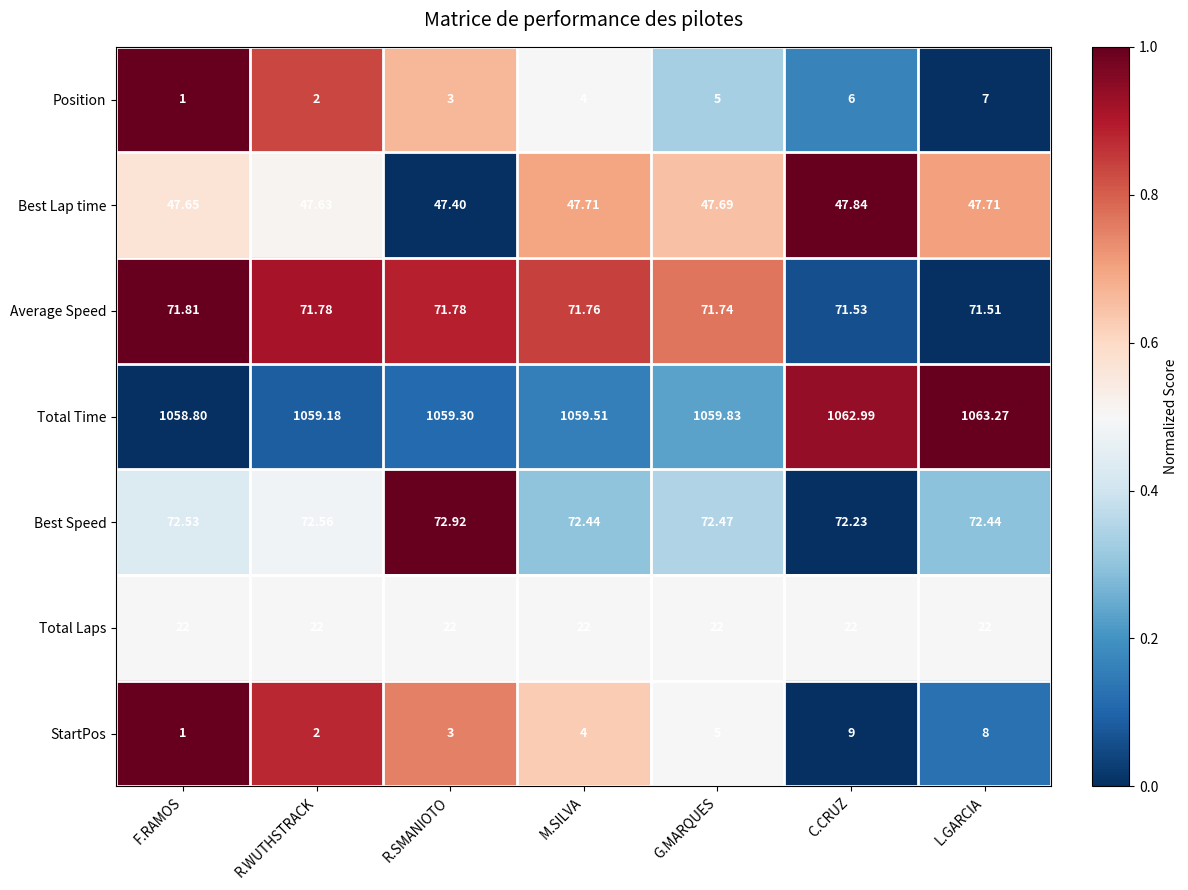

At which label is Best Lap time closest to 47?

R.SMANIOTO